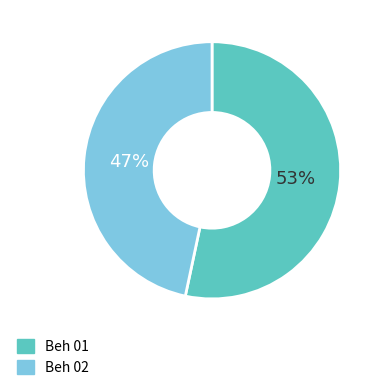

What is the ratio of the value at Beh 02 to the value at Beh 01?

0.9